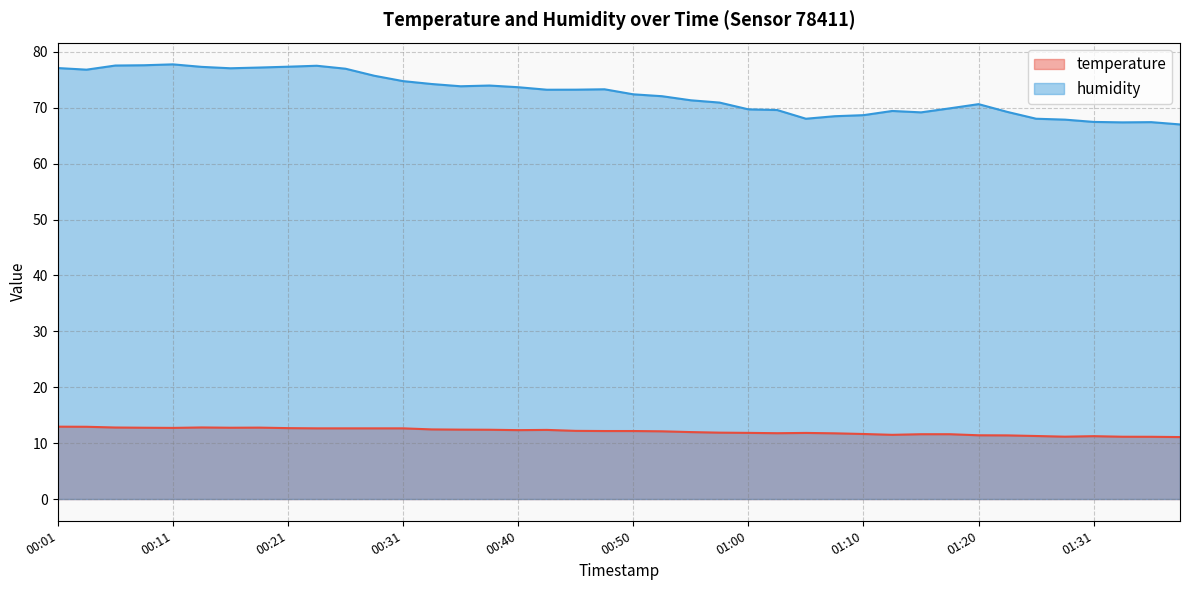

Which category has the highest value in the temperature series?

00:01